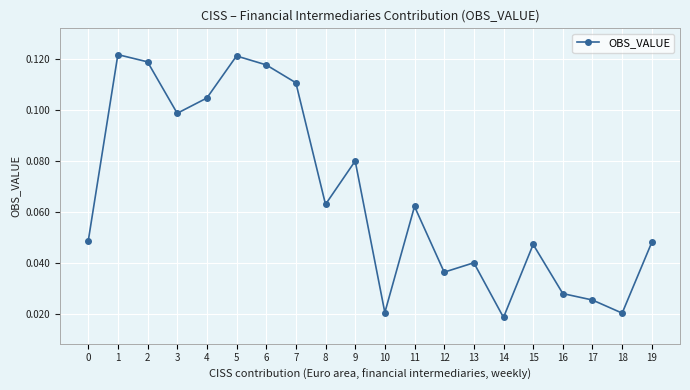

What is the sum of all values?

1.3